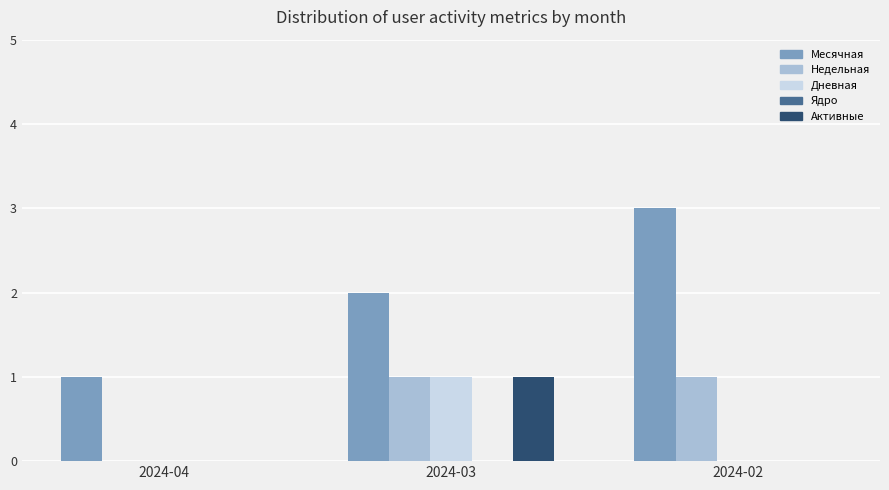

What is the total value across all series at 2024-02?

4